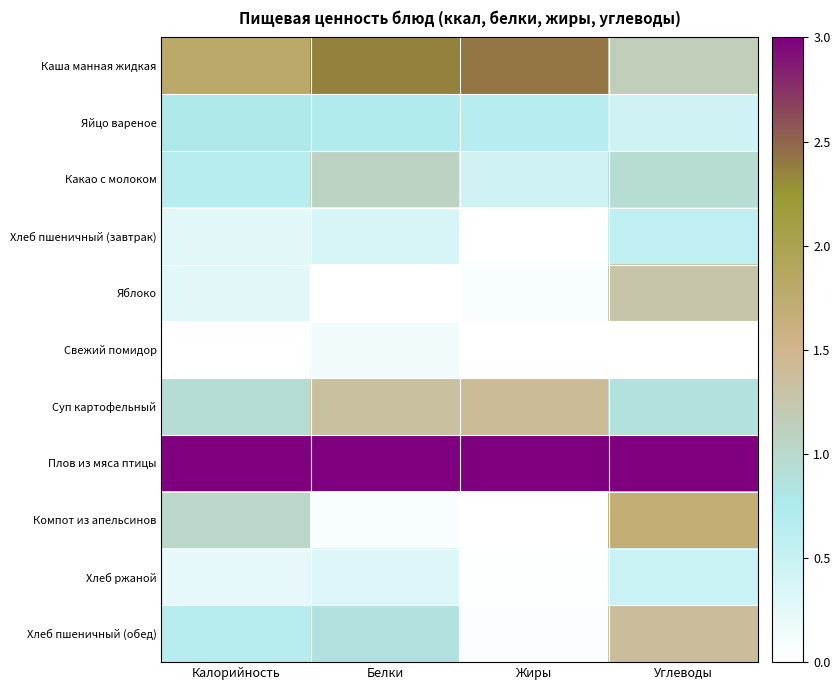

Which series changed the most between Белки and Углеводы?

Компот из апельсинов